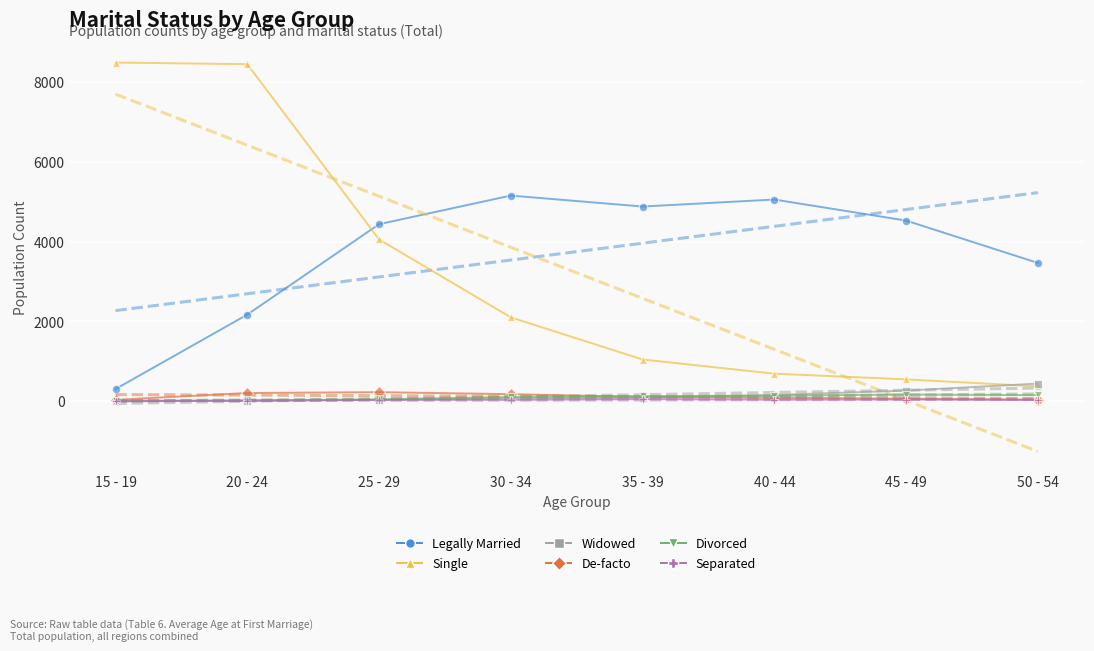

Reading right to left, list all the values displayed in this chart.

Legally Married: 3465	4525	5052	4877	5151	4435	2172	309
Single: 375	551	693	1048	2103	4054	8440	8480
Widowed: 445	270	160	93	79	39	16	18
De-facto: 42	67	92	110	181	230	210	38
Divorced: 156	170	143	132	109	50	22	4
Separated: 36	46	43	55	38	36	17	1